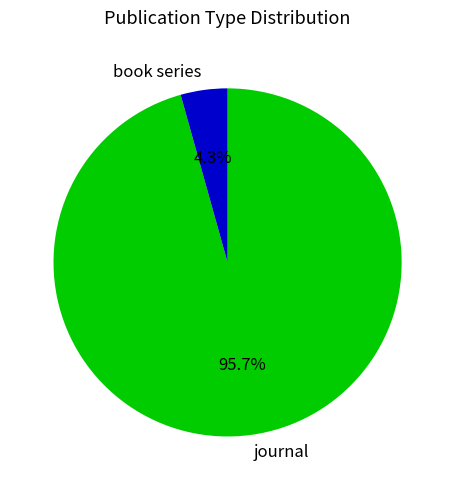

Rank the categories by value from lowest to highest.

book series, journal